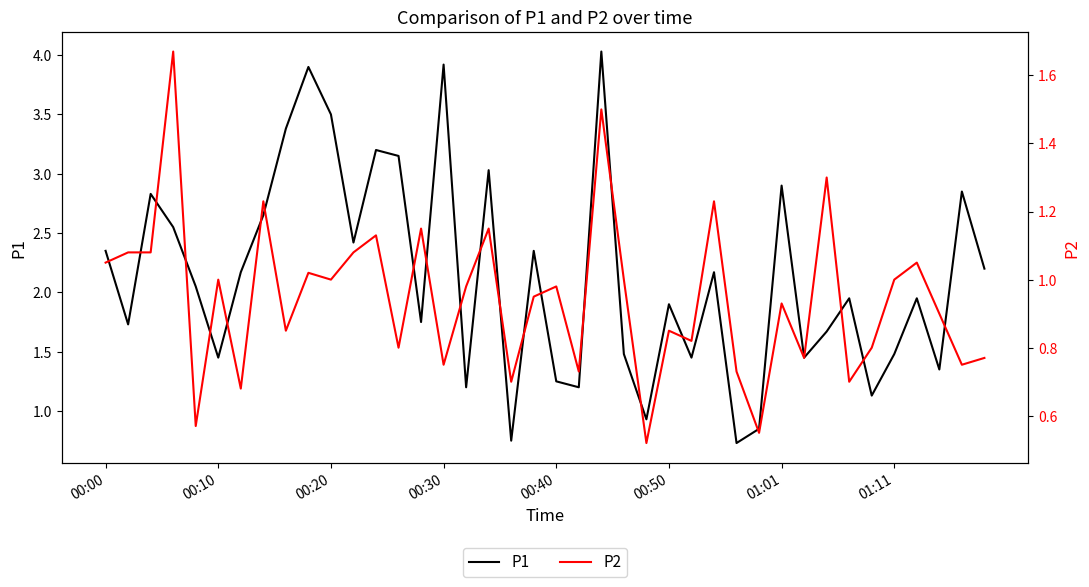

What is the difference between the second highest and second lowest values in the P1 series?

3.2